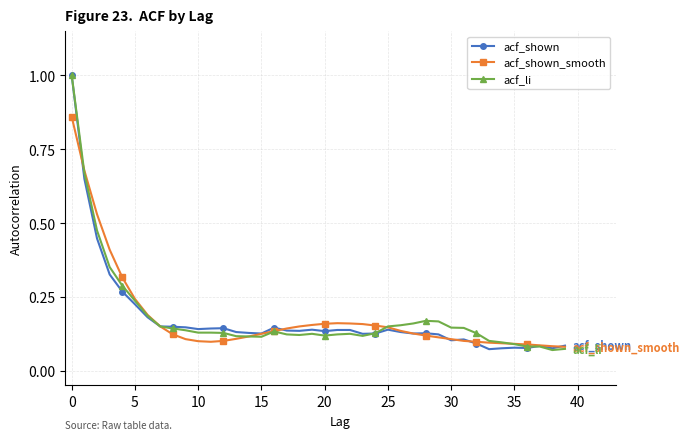

True or false: acf_shown_smooth has more than 0 points higher than both neighbors.

True